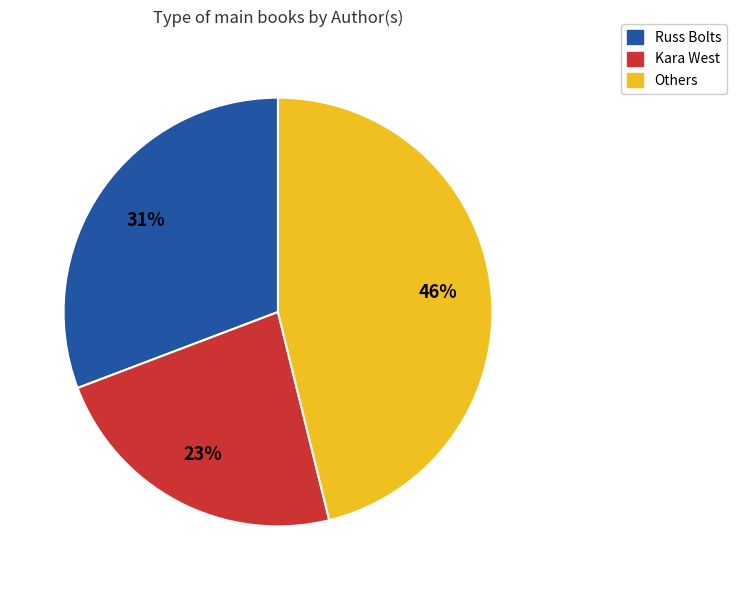

Is there any slice that represents more than half of the pie?

No